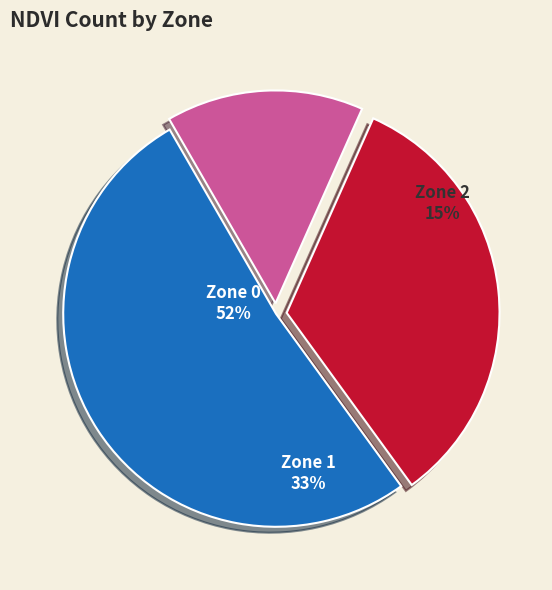

How many segments does this pie chart have?

3